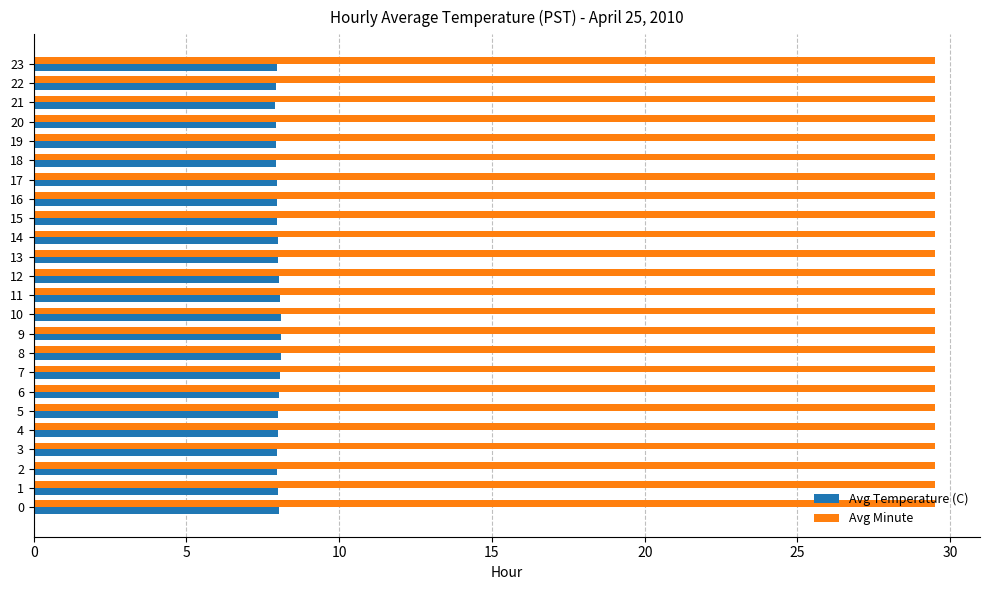

True or false: Avg Minute has a value of 29.5 at 7.

True